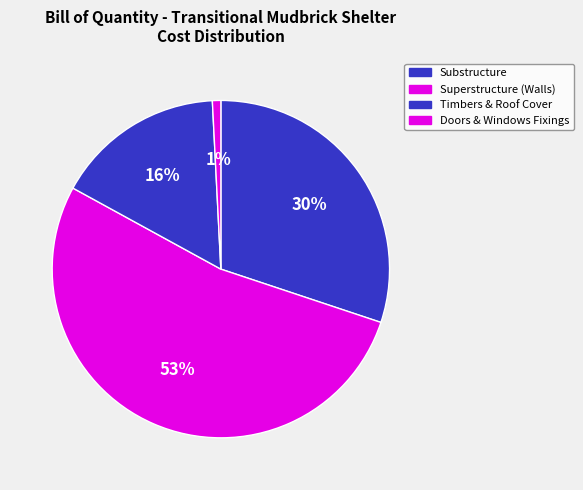

What is the largest slice in the pie chart?

Superstructure (Walls)